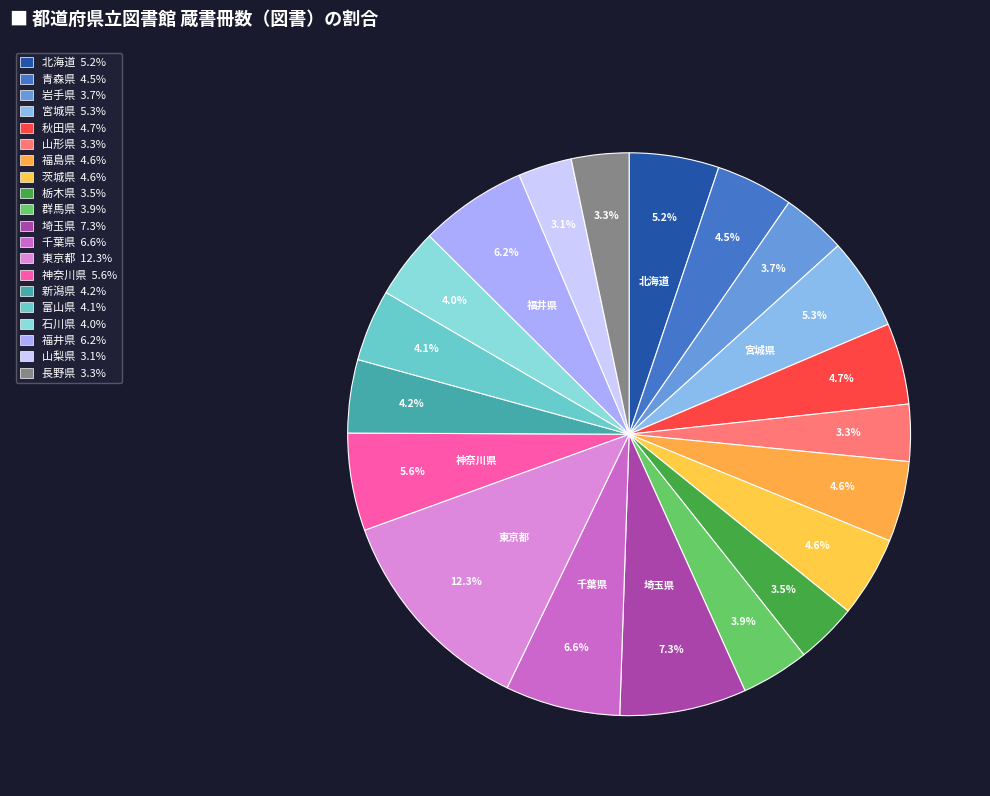

To the nearest percent, what portion does 石川県 represent?

4%